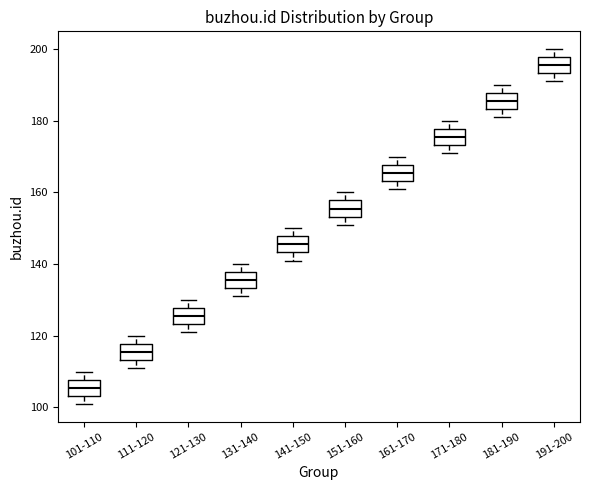

Where is the upper edge of the box for 101-110 on the y-axis? The values are not printed on the chart, so give them approximately, as read against the axis.

108